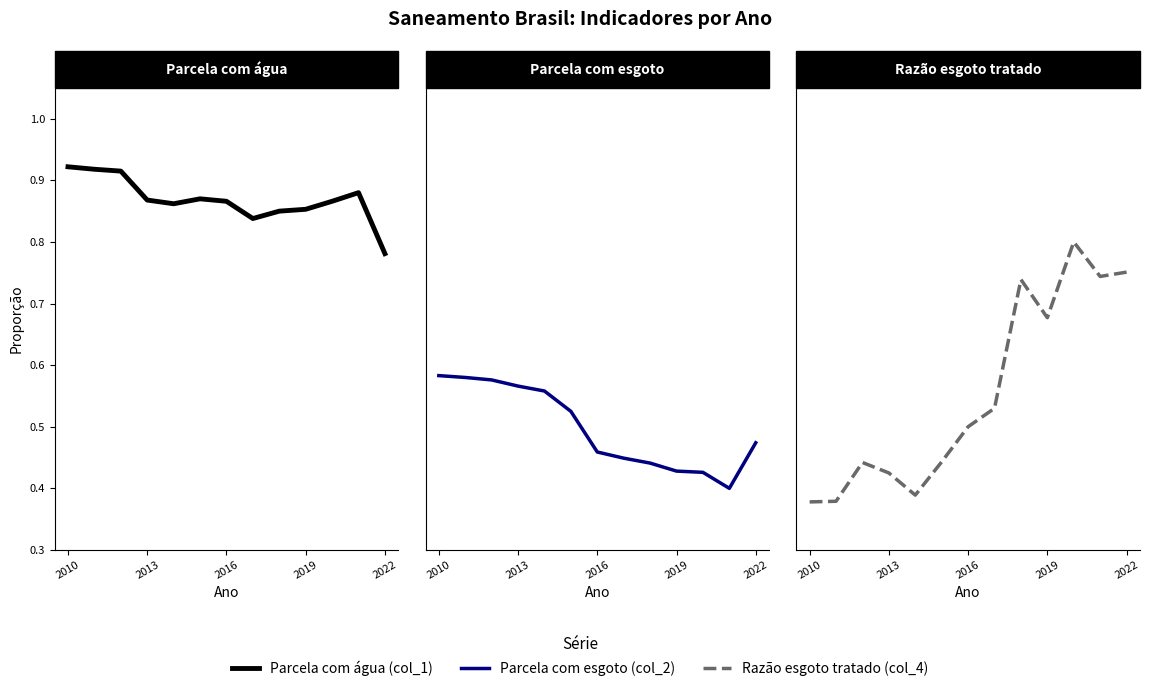

Which series has the largest range (max minus min)?

Razão esgoto tratado (col_4)